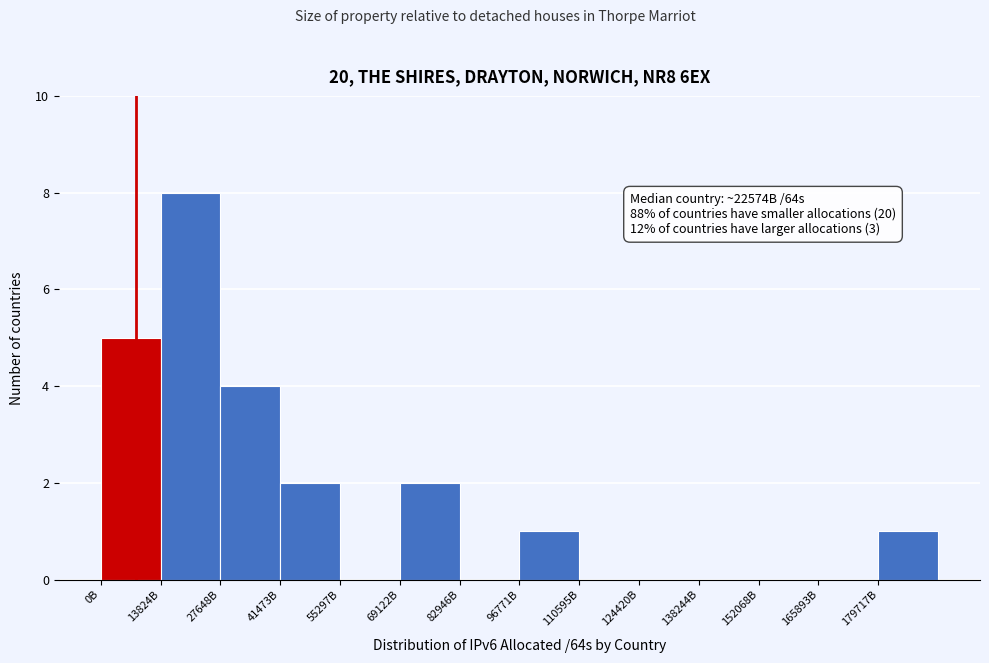

Reading left to right, transcribe all the data shown in this chart.

0B=5	13824B=8	27648B=4	41473B=2	55297B=0	69122B=2	82946B=0	96771B=1	110595B=0	124420B=0	138244B=0	152068B=0	165893B=0	179717B=1